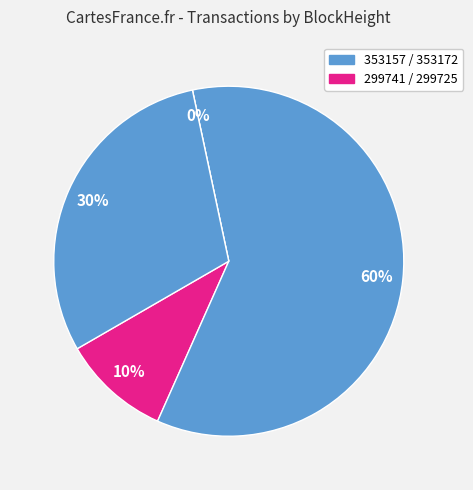

Which slice is the smallest?

299741